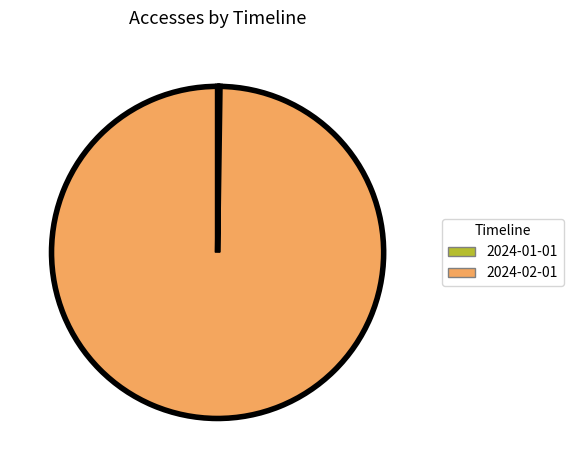

True or false: 2024-02-01 accounts for 87% of the total.

False